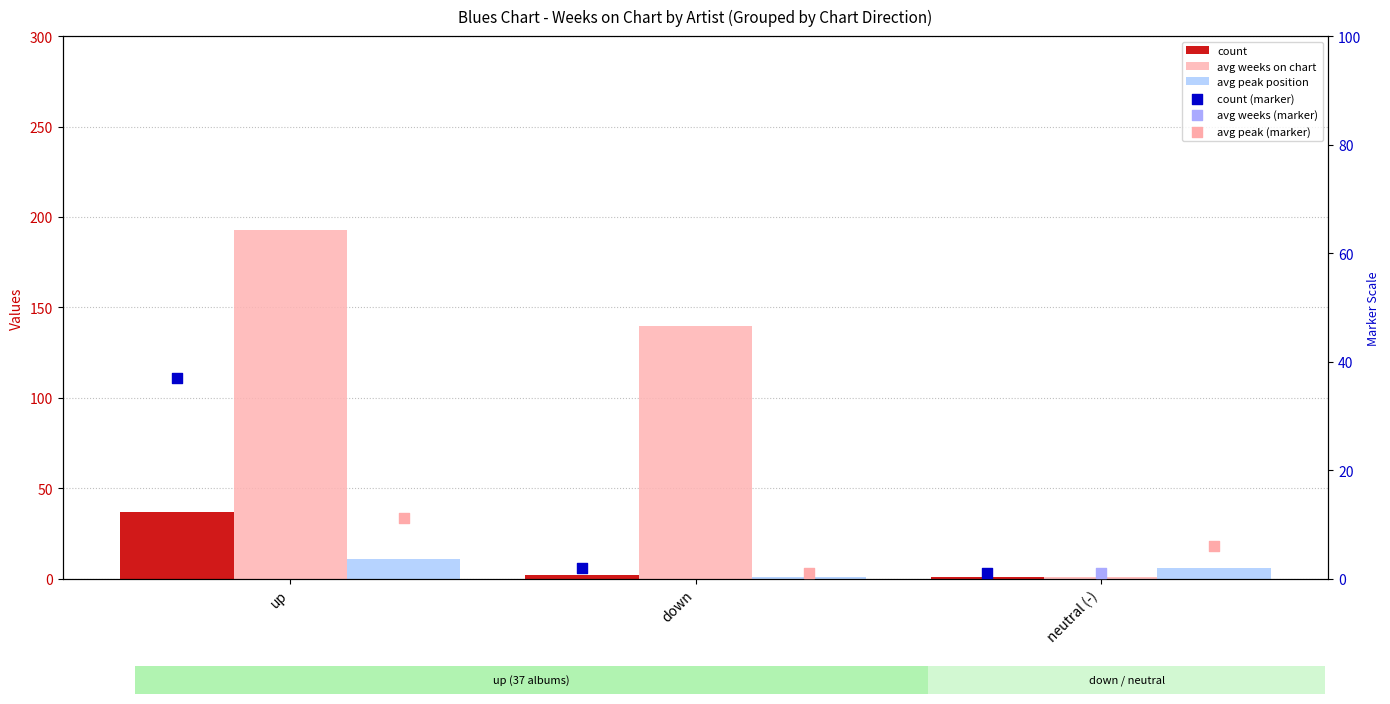

Which series reaches the maximum Y coordinate?

avg weeks on chart